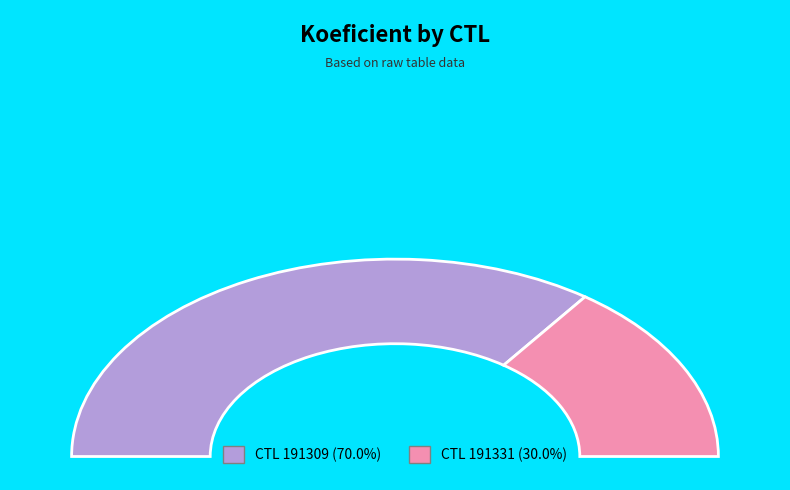

Is it true that 191331 is 30% of the pie?

True